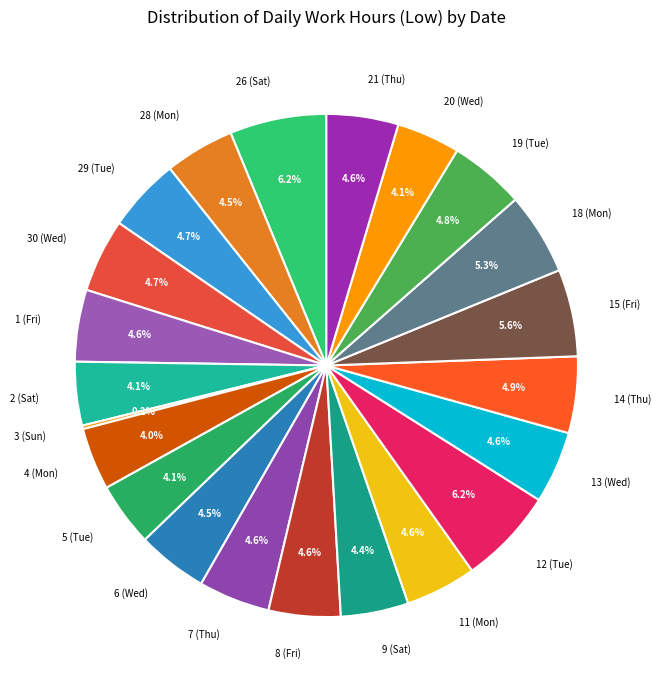

The 26 (Sat) slice represents 15% of the pie. True or false?

False